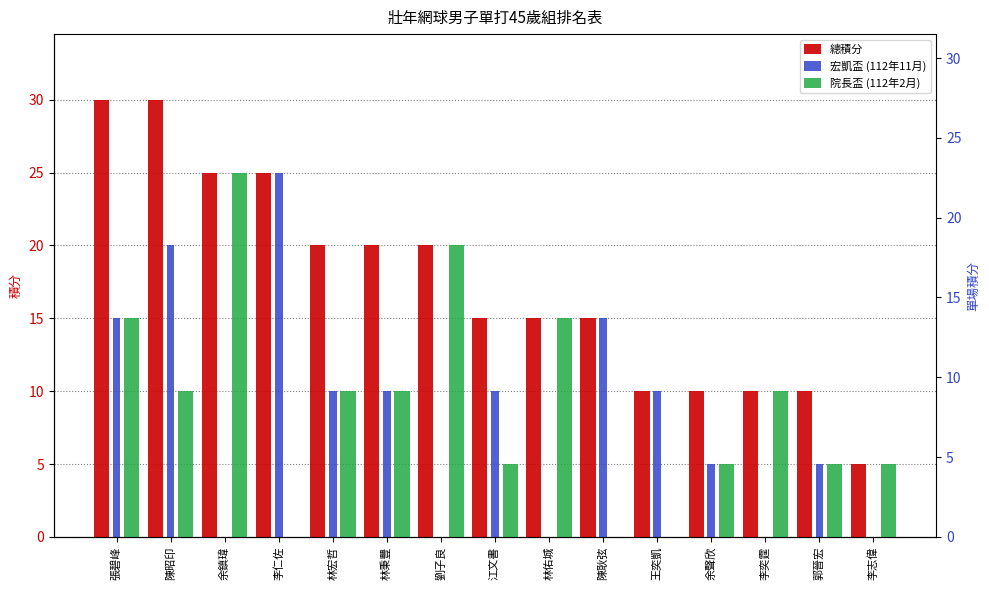

Are the bars grouped side by side (vs. stacked)?

Yes